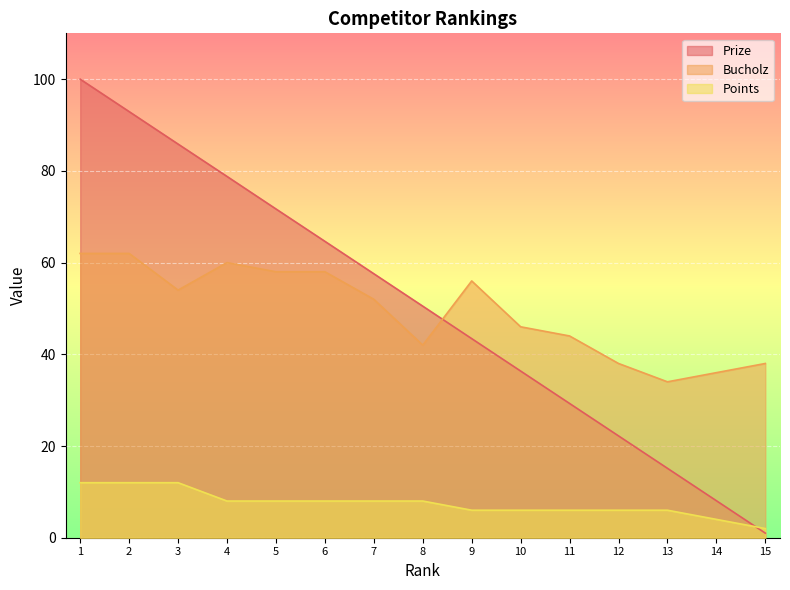

How many values in the Prize series exceed 50?

8